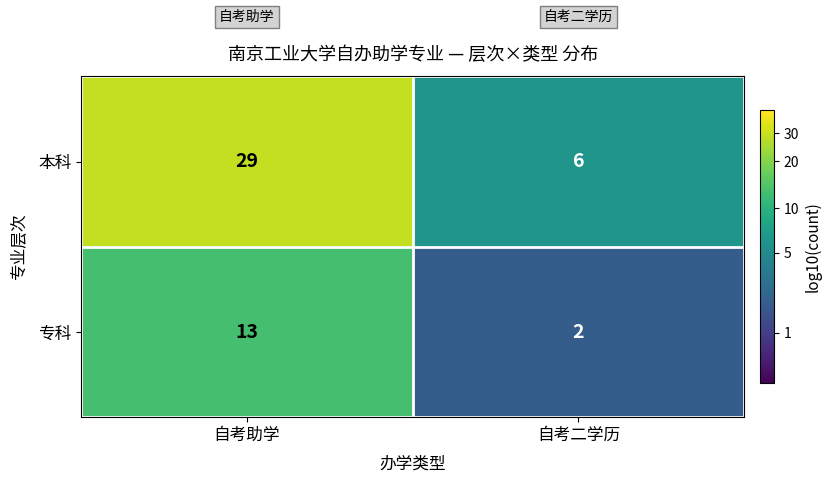

What is the spread (max minus min) of values at 自考二学历?

4